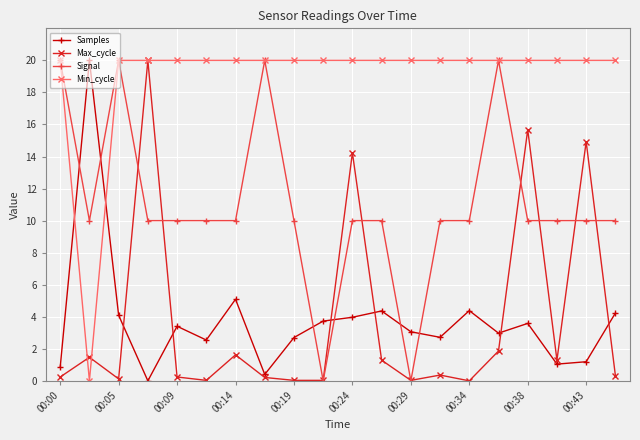

True or false: Samples and Signal intersect in this chart.

True